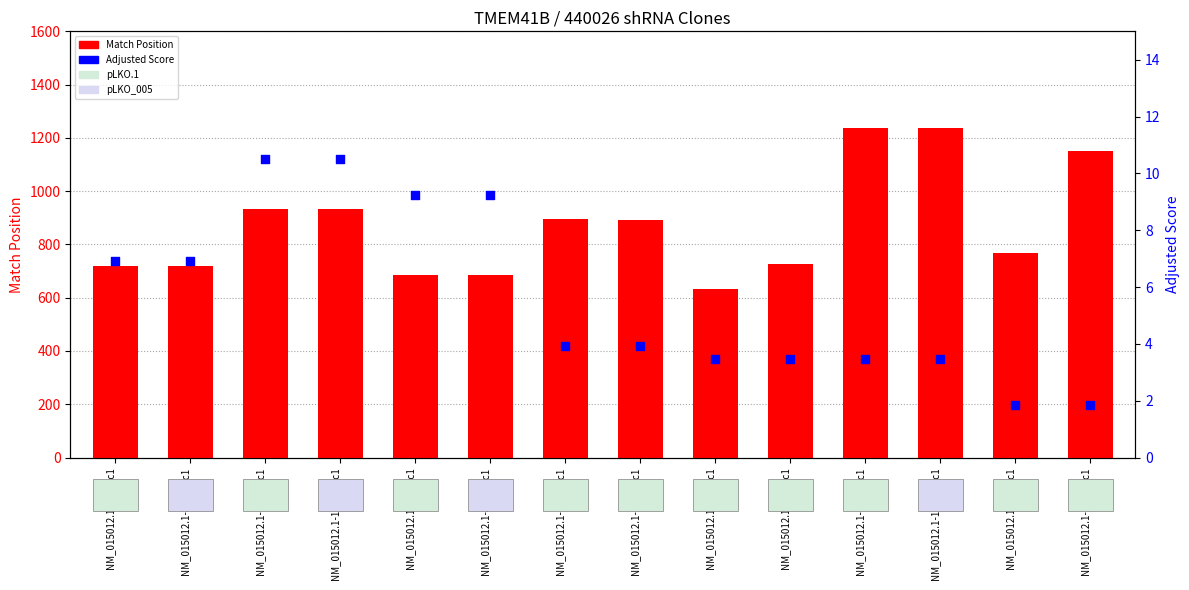

What is the total value across all series at NM_015012.1-1394s1c1?

1241.5